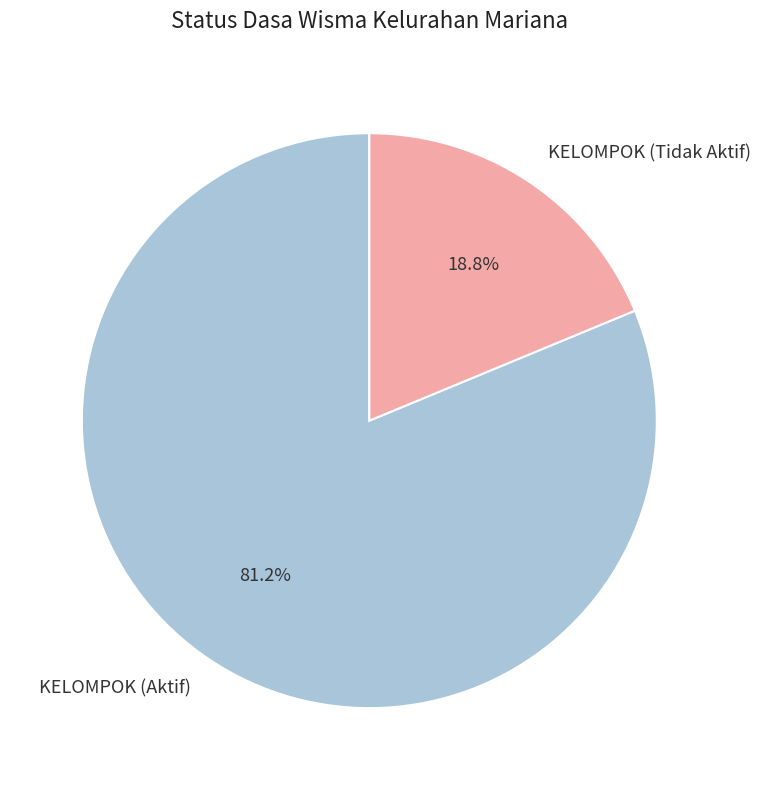

Which slice is the largest?

KELOMPOK (Aktif)